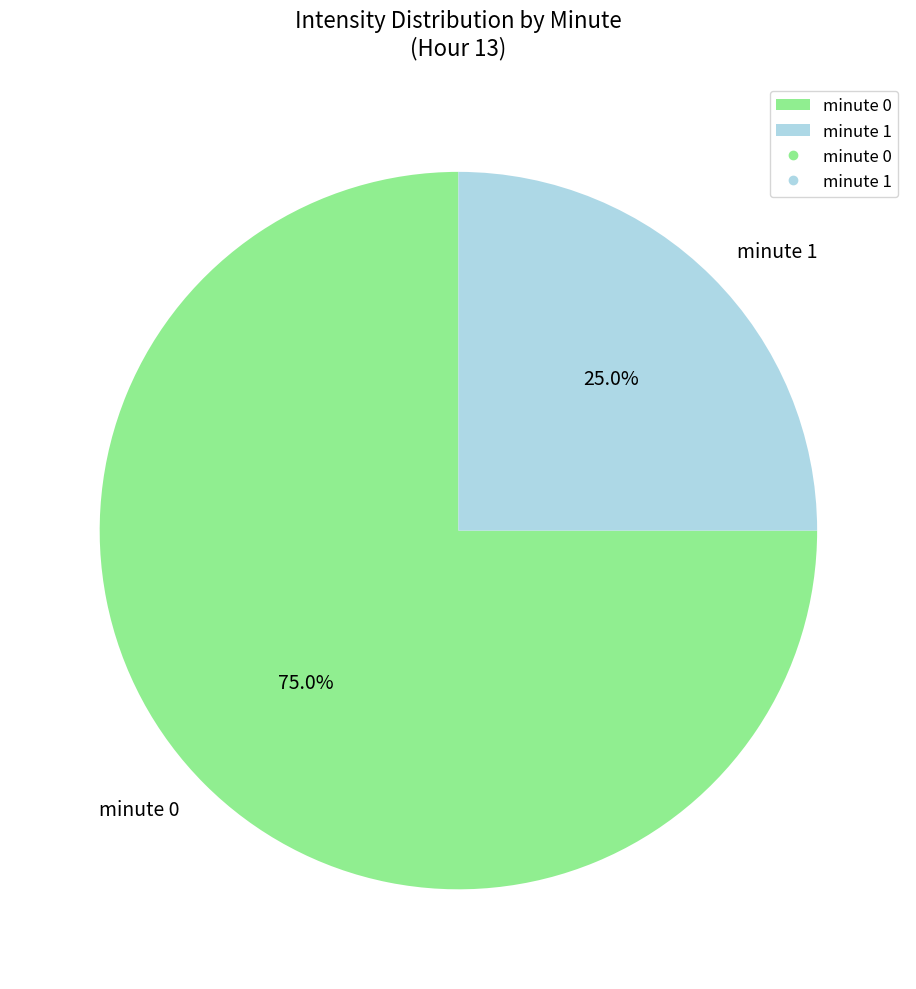

How much of the chart is everything except minute 0?

25.0%